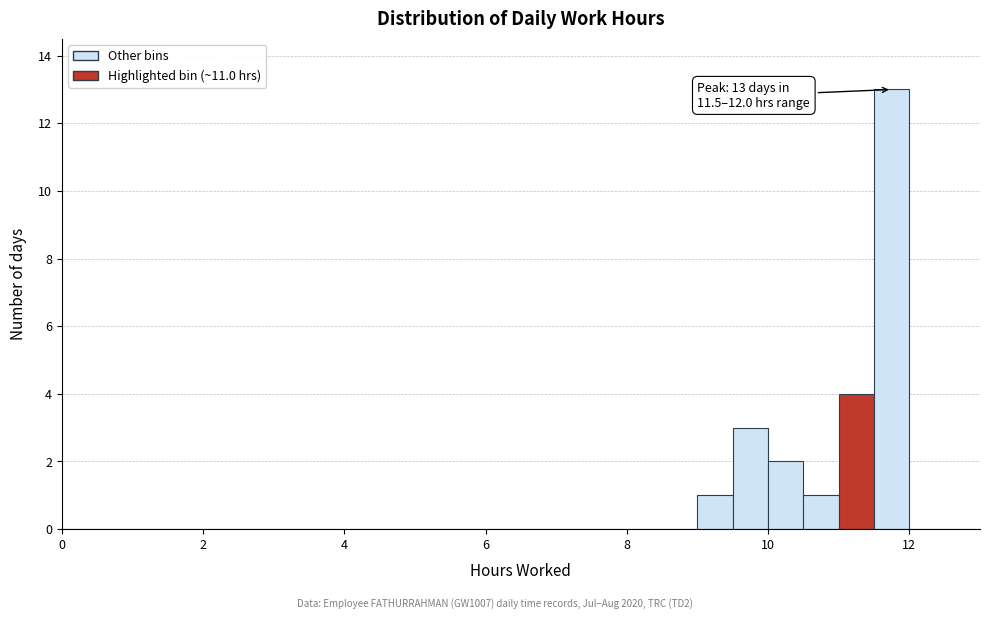

Around what value on the x-axis is the tallest bar? Give the approximate position of its centre, as read against the axis.

11.8